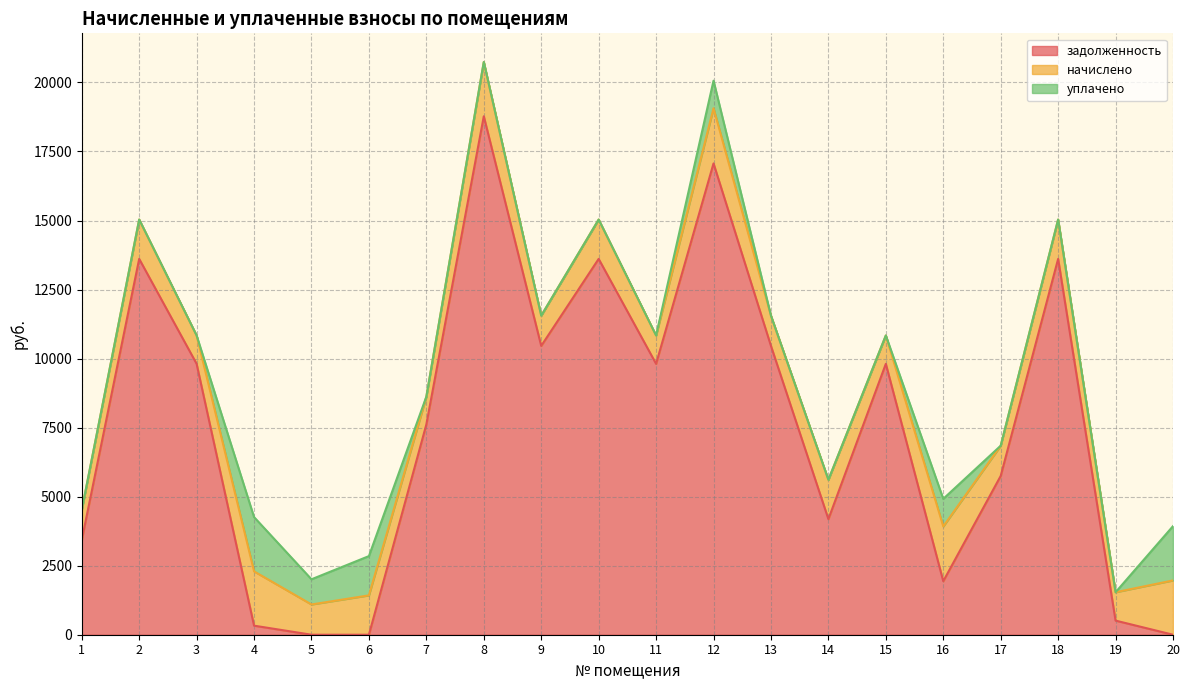

Which label corresponds to the smallest value in the chart?

5